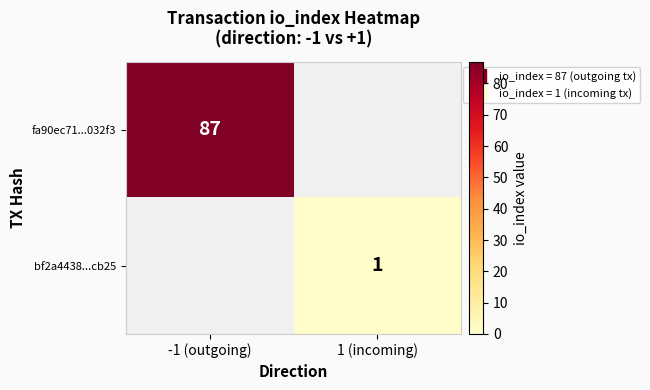

At which category is the sum across all series the highest?

-1 (outgoing)